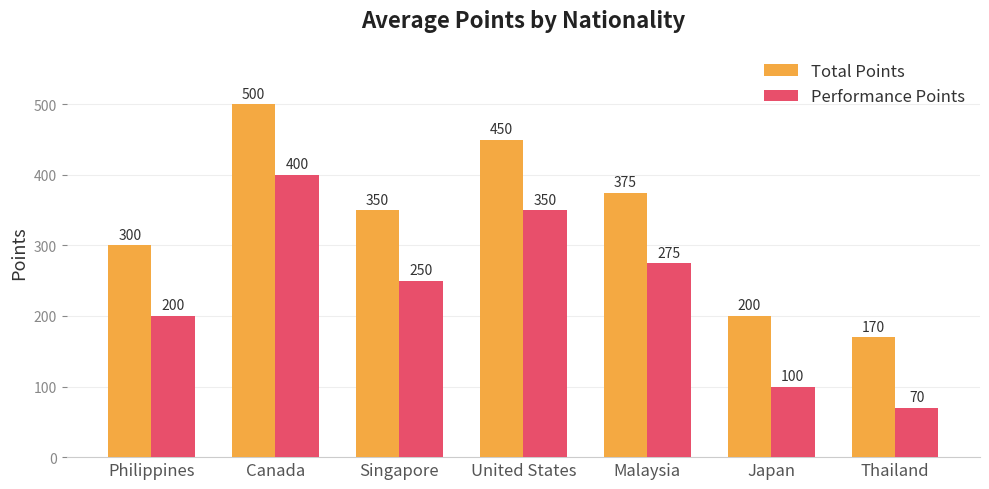

At which label does Performance Points reach its minimum?

Thailand